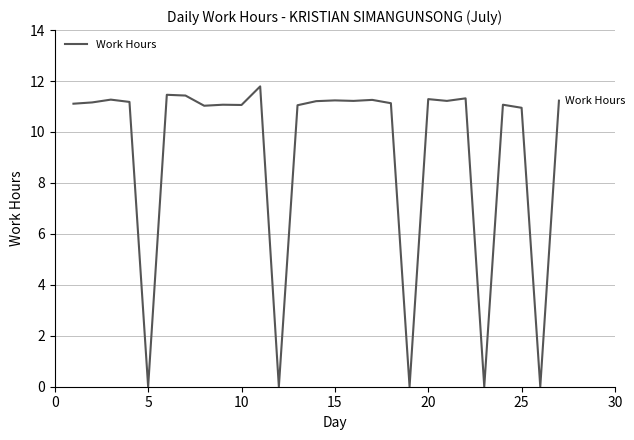

What is the greatest value displayed?

11.8